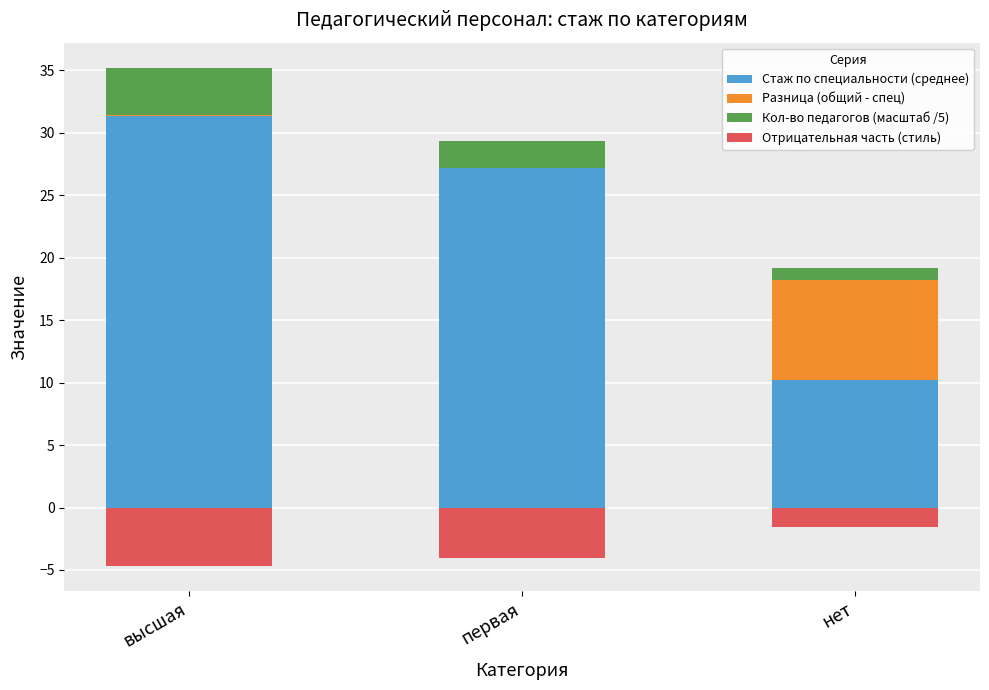

Reading right to left, extract all data points from this chart.

Стаж по специальности (среднее): 10.2	27.2	31.3
Разница (общий - спец): 8.0	0.0	0.1
Кол-во педагогов (масштаб /5): 1.0	2.2	3.8
Отрицательная часть (стиль): -1.5	-4.1	-4.7